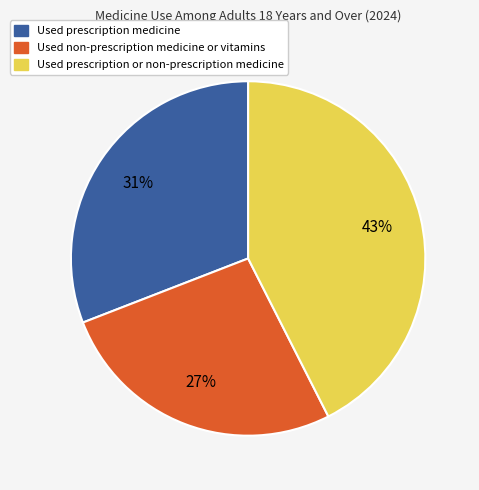

Rank the categories by value from highest to lowest.

Used prescription or non-prescription medicine, Used prescription medicine, Used non-prescription medicine or vitamins